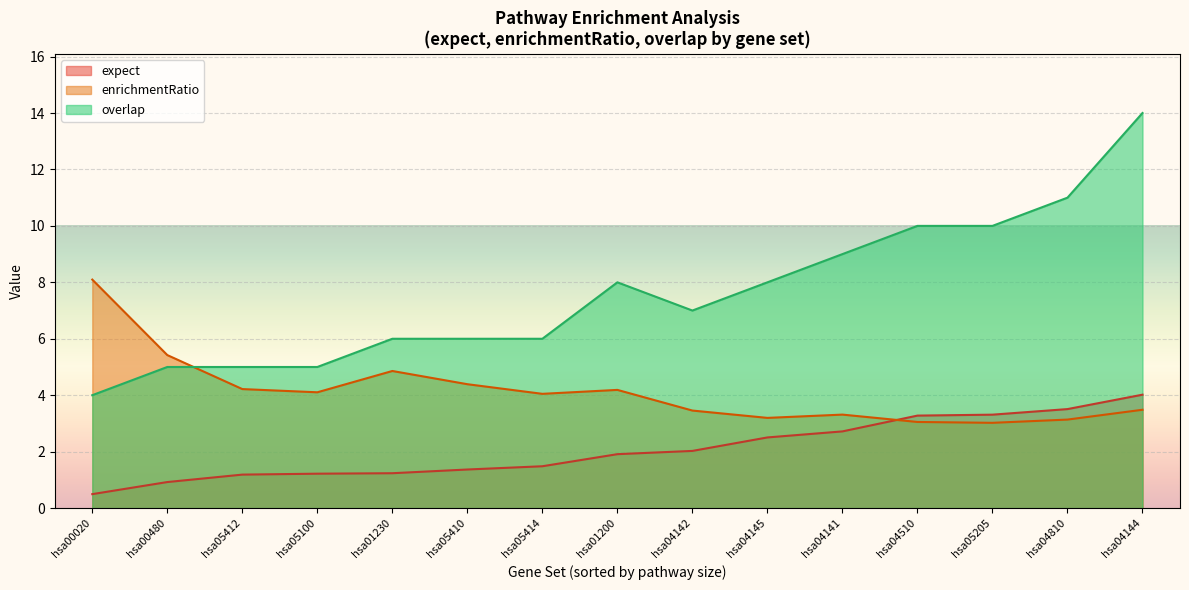

Is the value of expect at hsa04810 greater than the value of overlap at hsa04145?

No